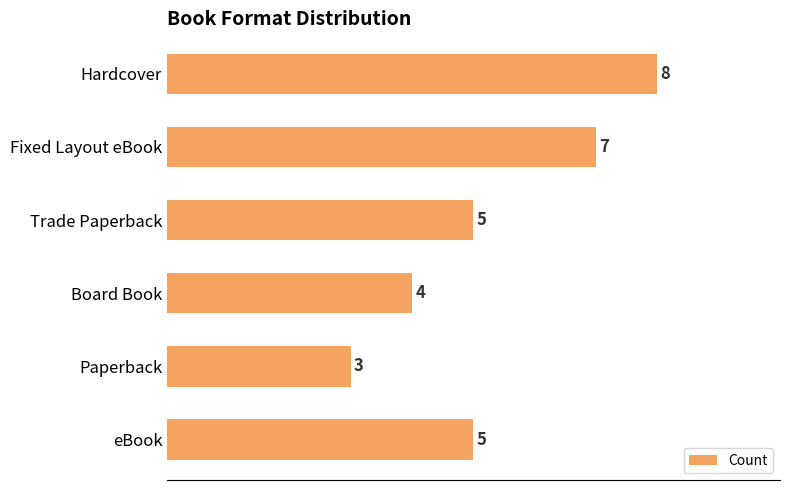

Count the values in the range 4 to 7.

4